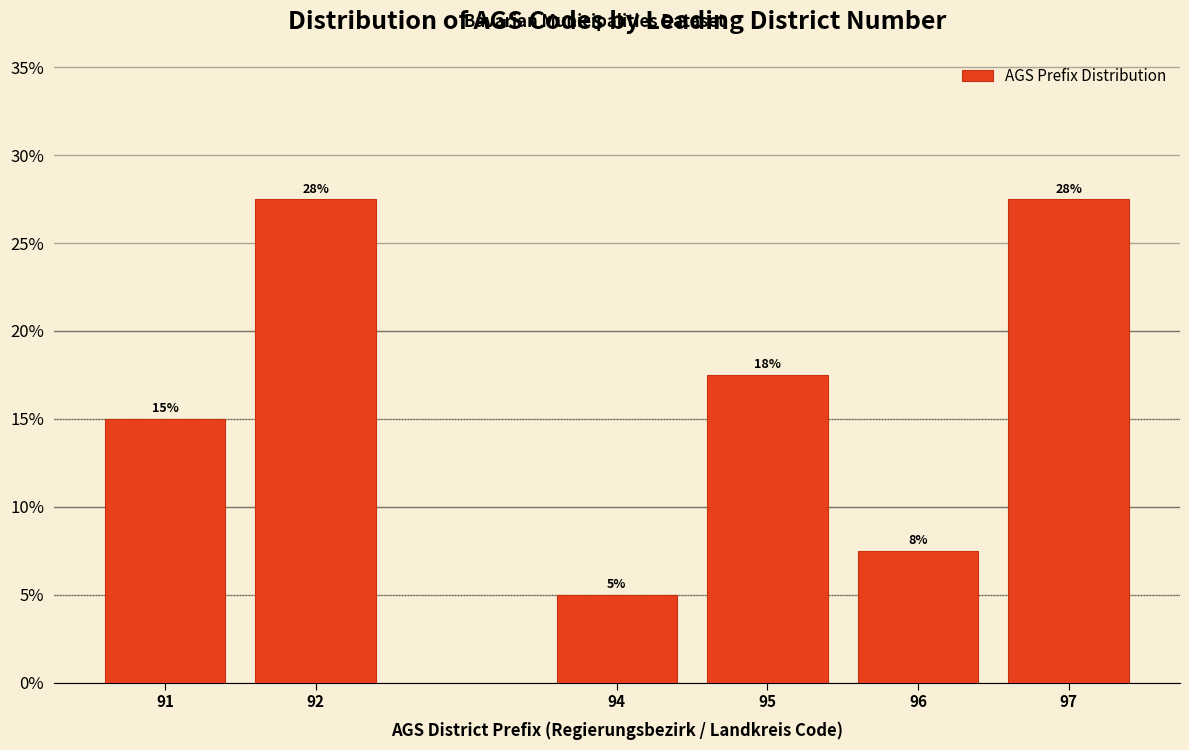

How many bars are there in total?

6